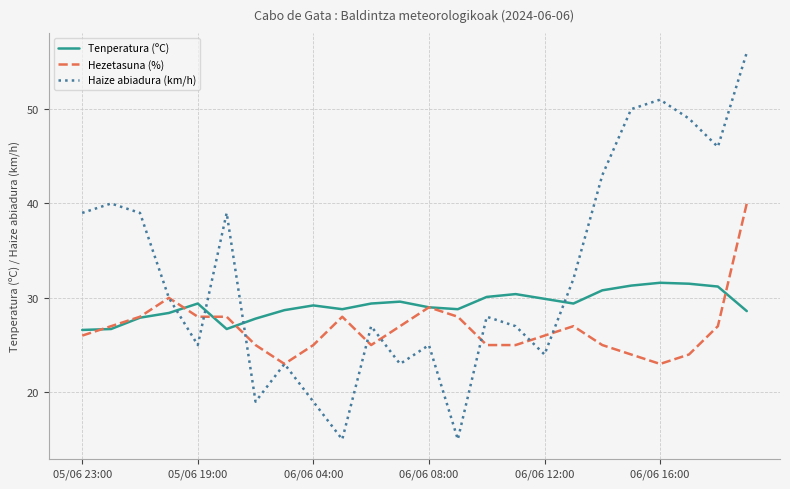

How many distinct data groups are displayed?

3